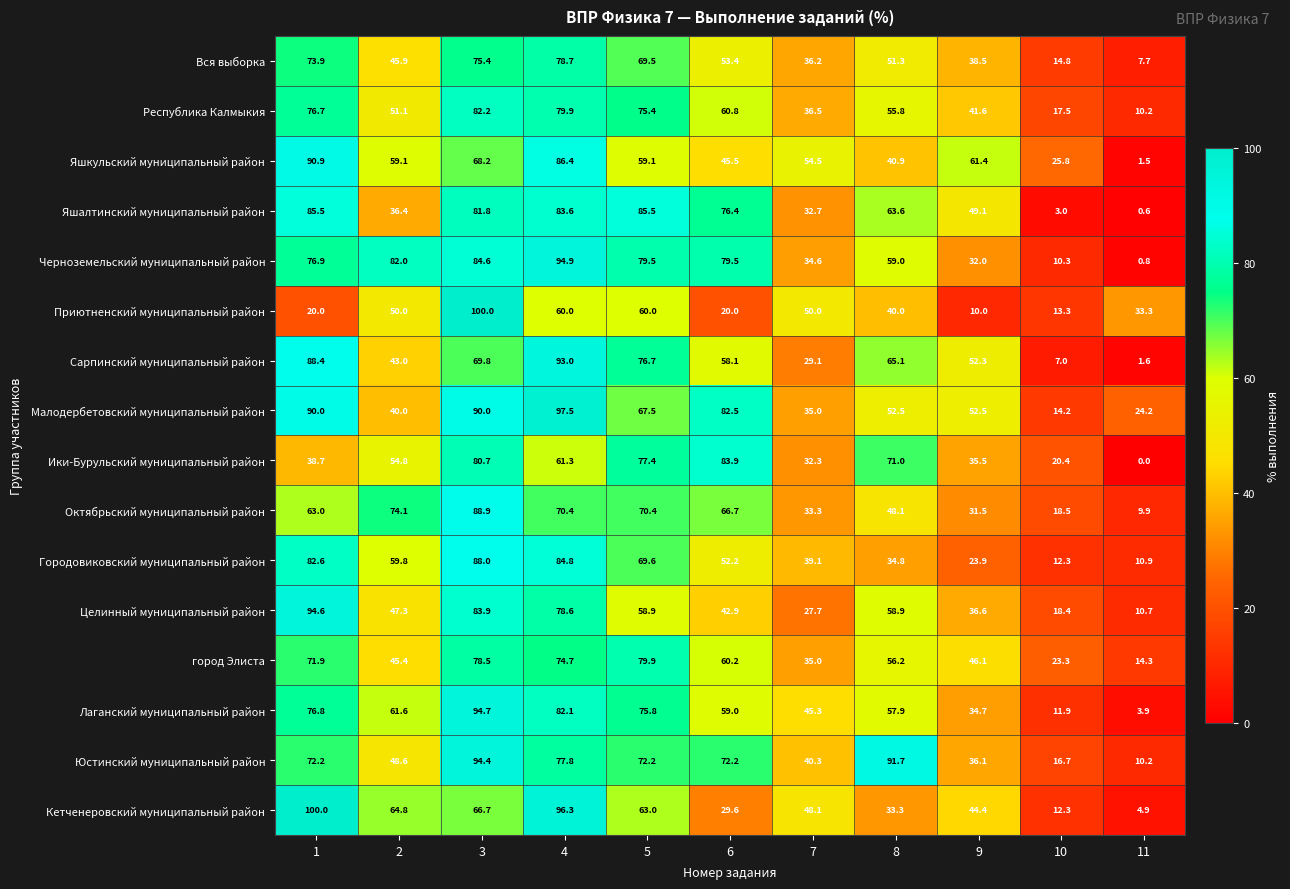

At 2, list the series in order from smallest to largest.

Яшалтинский муниципальный район, Малодербетовский муниципальный район, Сарпинский муниципальный район, город Элиста, Вся выборка, Целинный муниципальный район, Юстинский муниципальный район, Приютненский муниципальный район, Республика Калмыкия, Ики-Бурульский муниципальный район, Яшкульский муниципальный район, Городовиковский муниципальный район, Лаганский муниципальный район, Кетченеровский муниципальный район, Октябрьский муниципальный район, Черноземельский муниципальный район